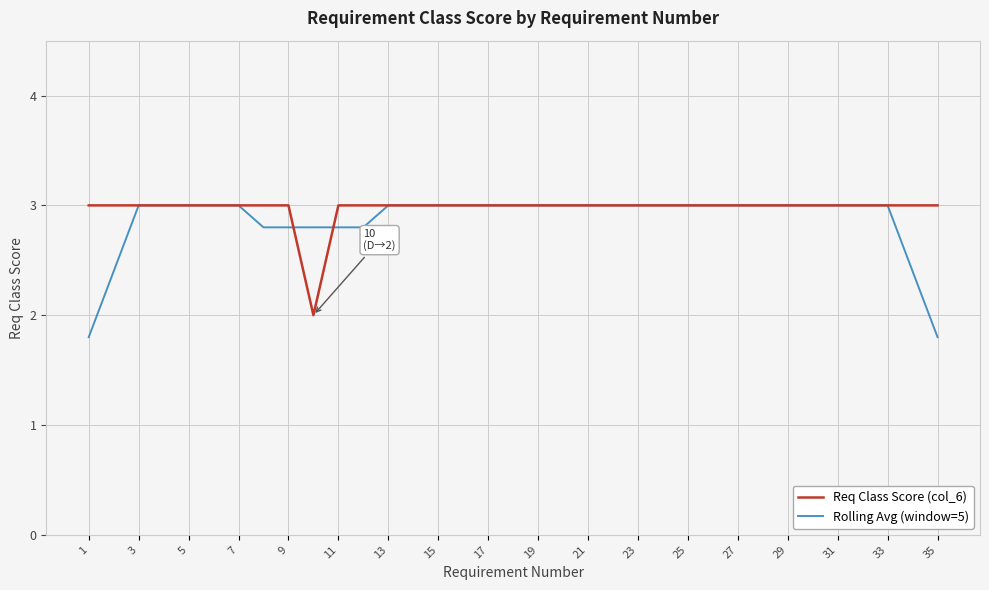

What is the lowest value of the Rolling Avg (window=5) series?

1.8